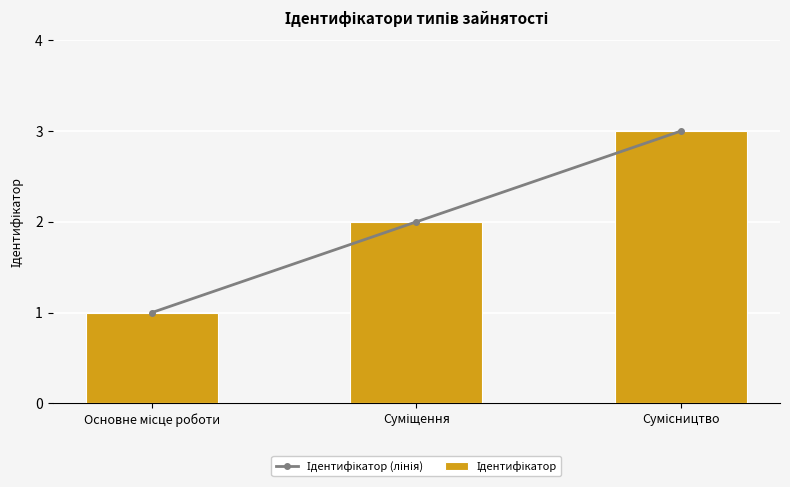

Reading left to right, list all the values displayed in this chart.

Ідентифікатор (лінія): 1	2	3
Ідентифікатор: 1	2	3